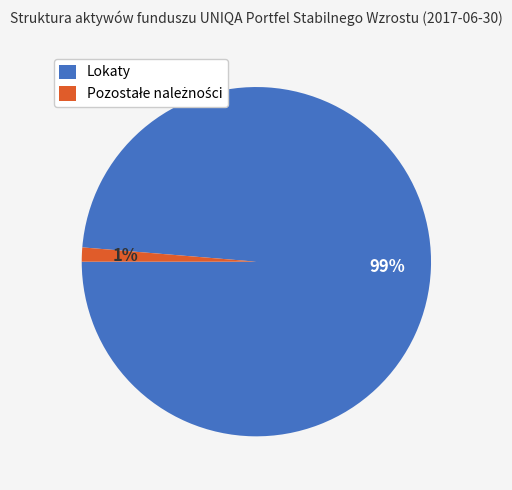

Does any single category account for the majority?

Yes